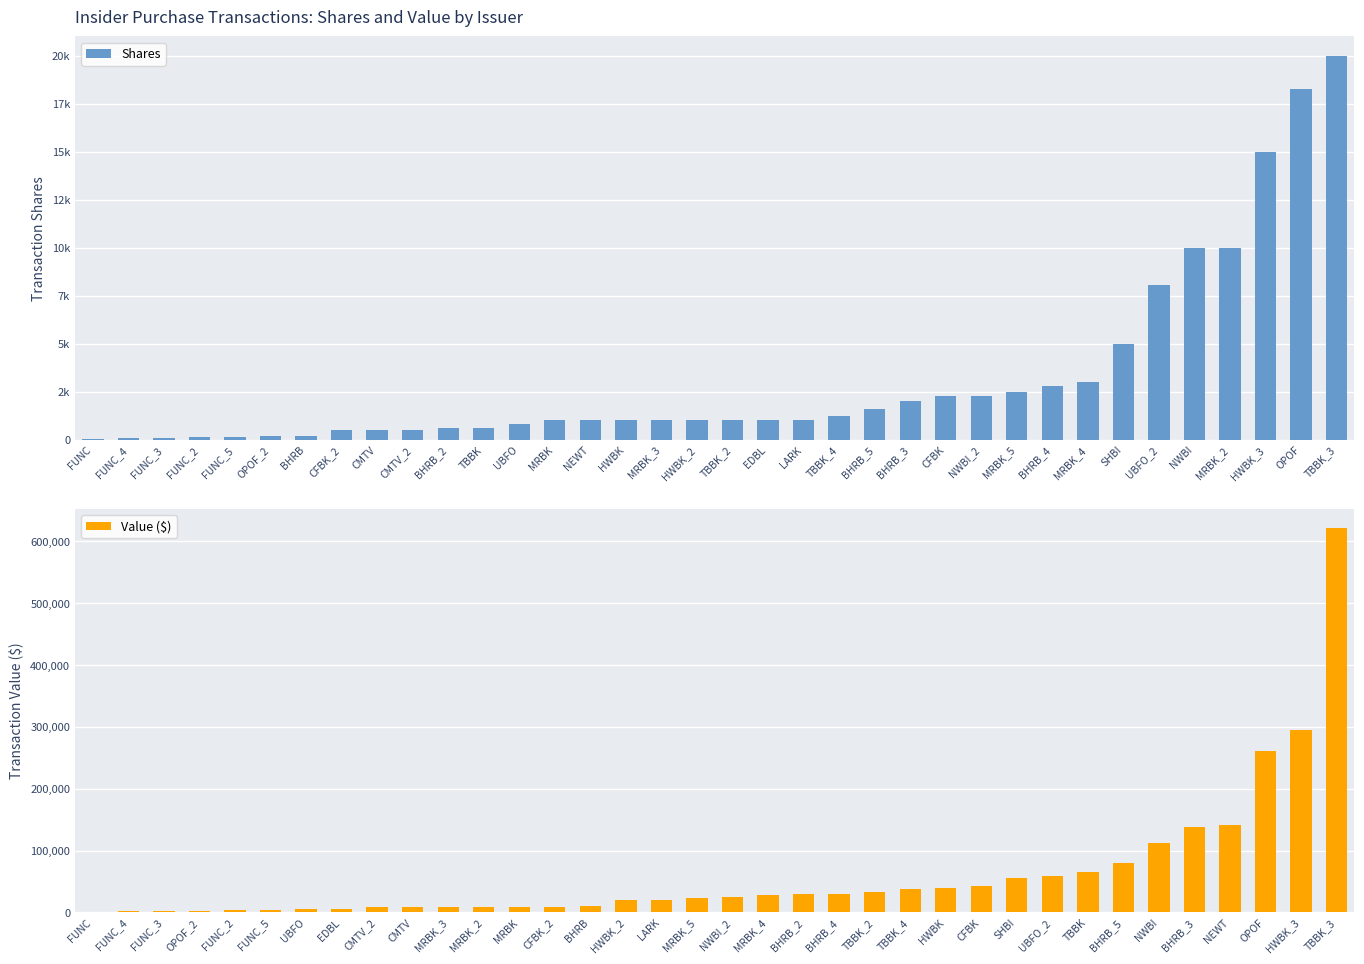

List the series in order of their overall mean, lowest first.

Shares, Value